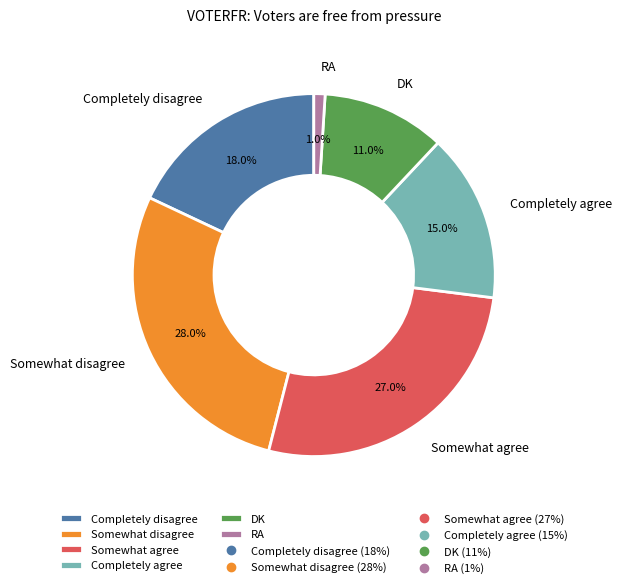

The Completely agree slice represents 29% of the pie. True or false?

False